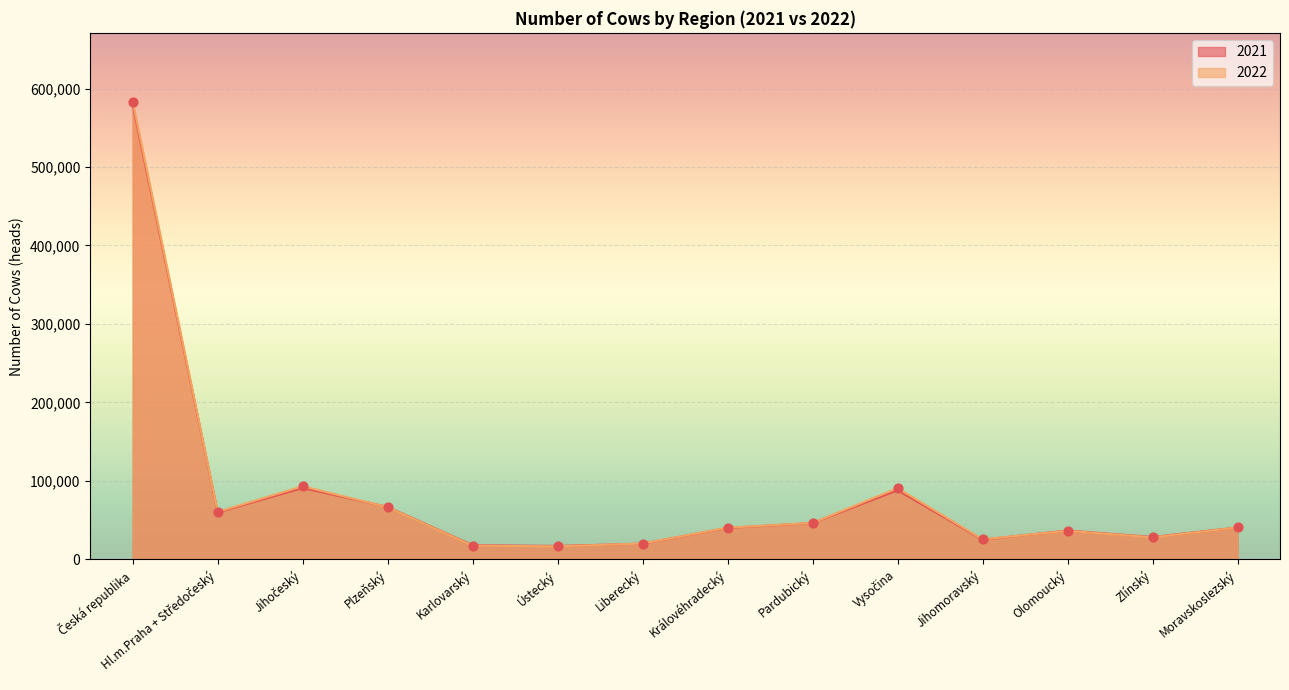

Which series reaches the minimum Y coordinate?

2022